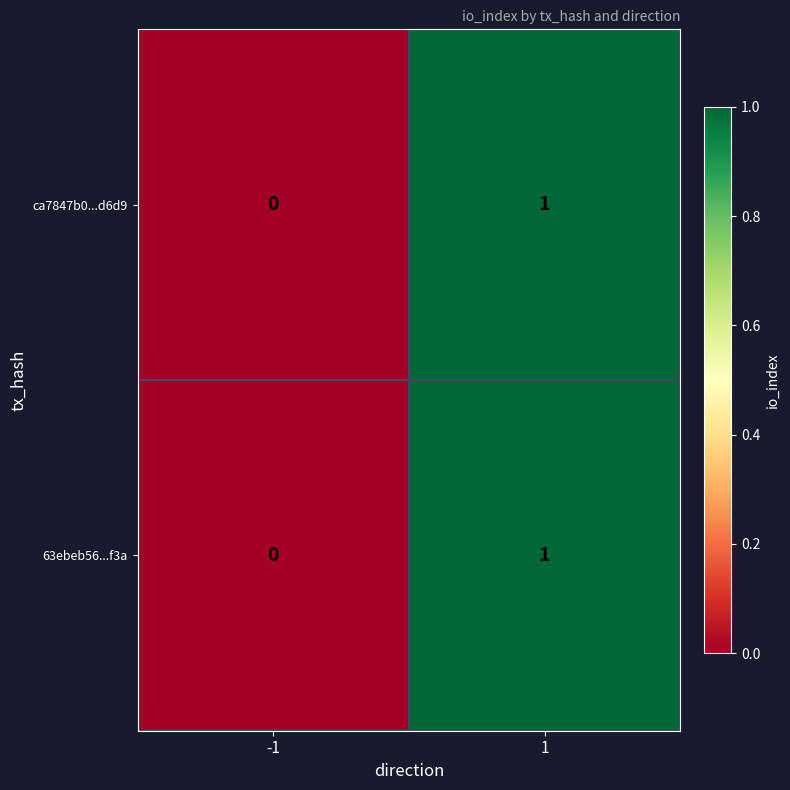

What is the total value across all series at 1?

2